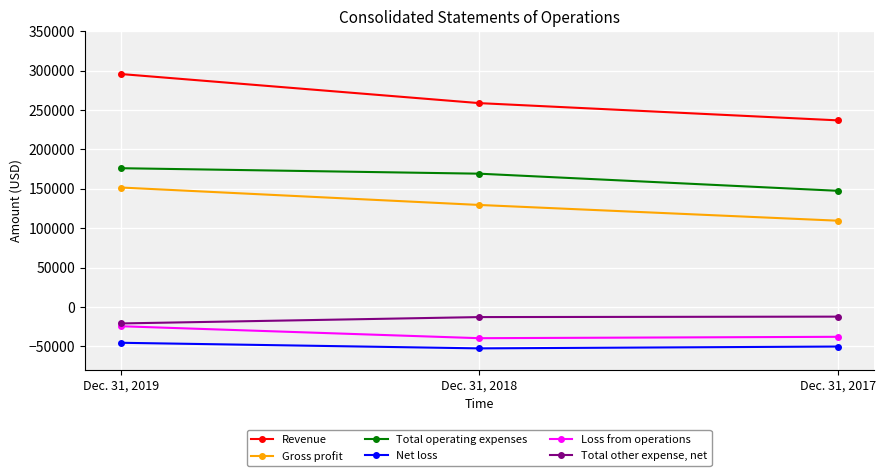

What is the maximum value shown in the chart?

295686